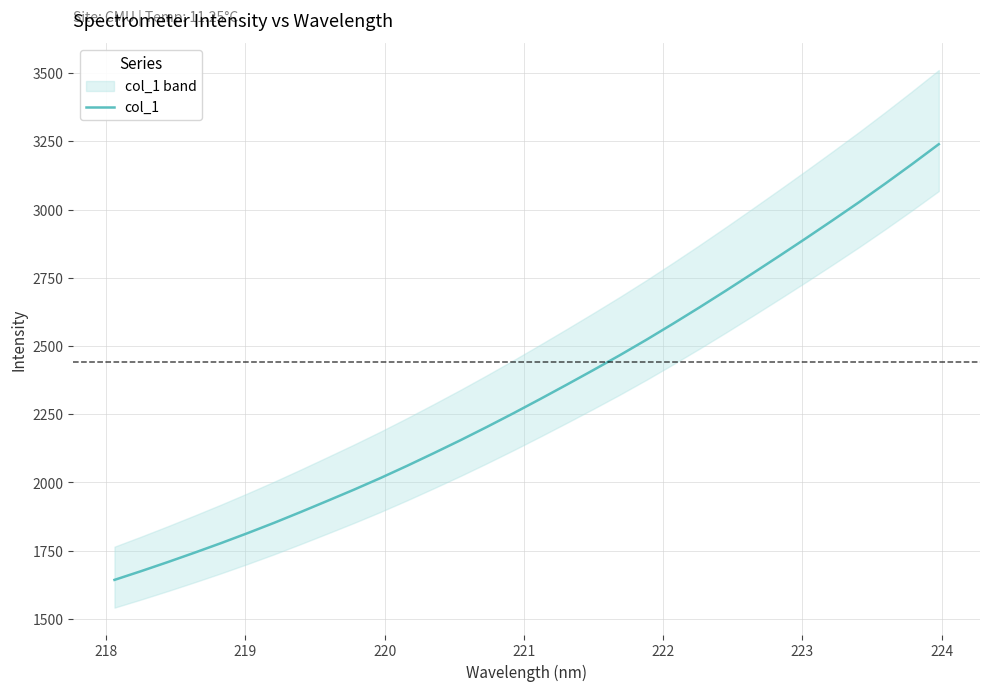

What is the lowest value of the col_1 series?

1643.2